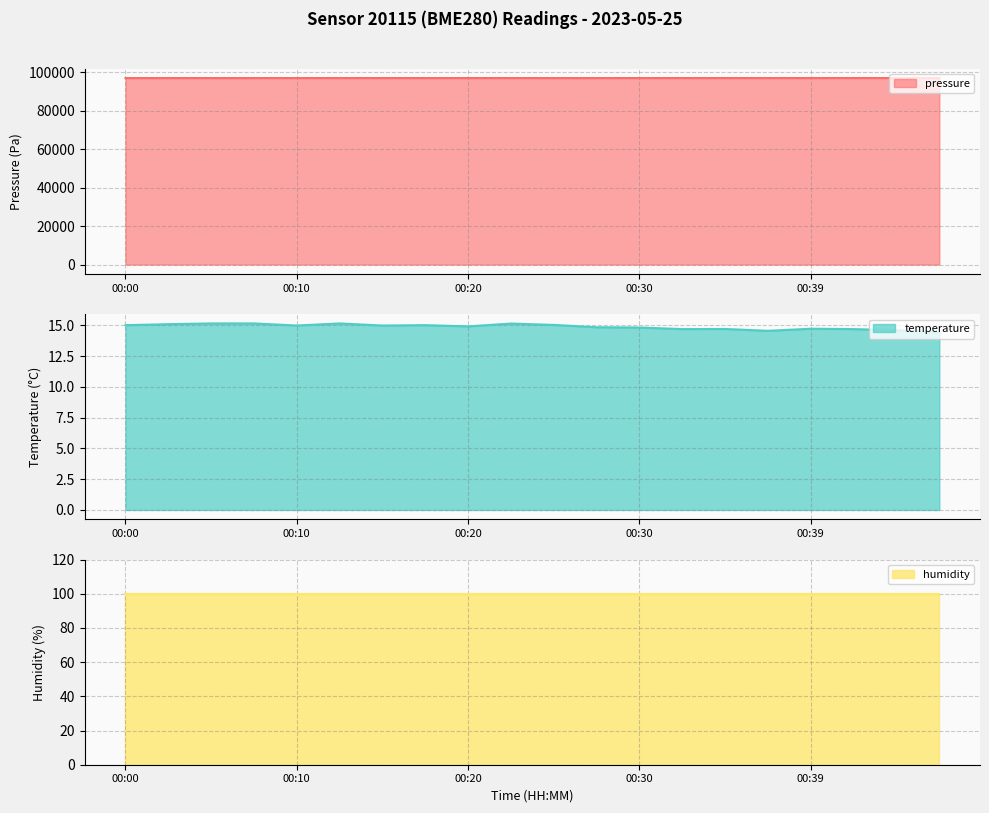

True or false: pressure has a value of 141067.9 at 00:00.

False